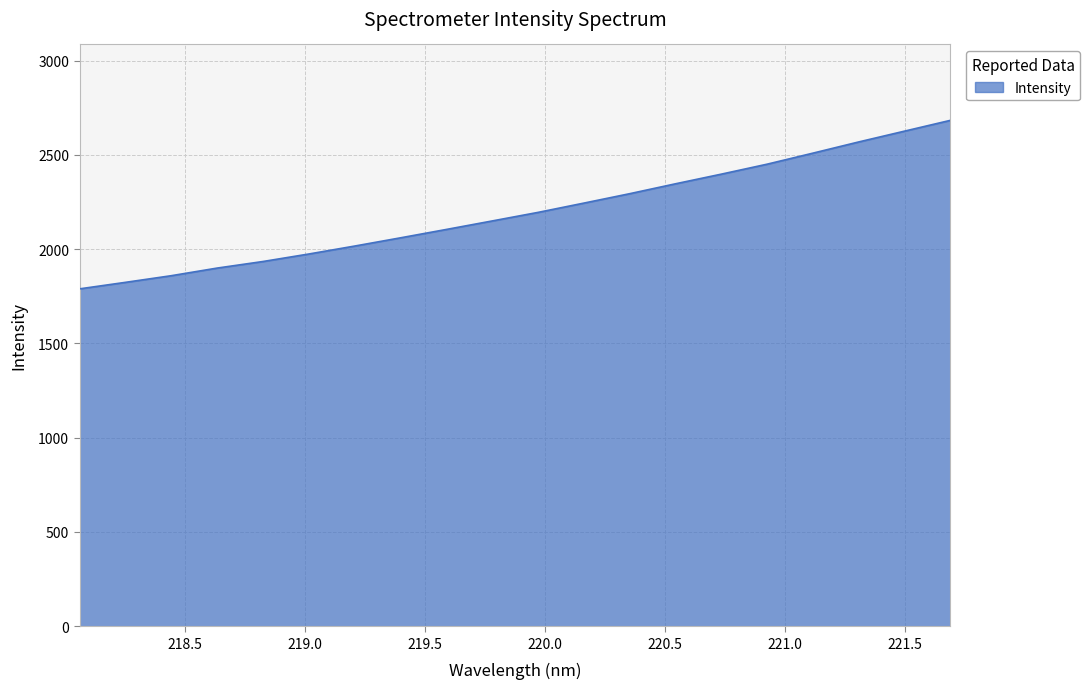

What is the smallest value displayed?

1789.5